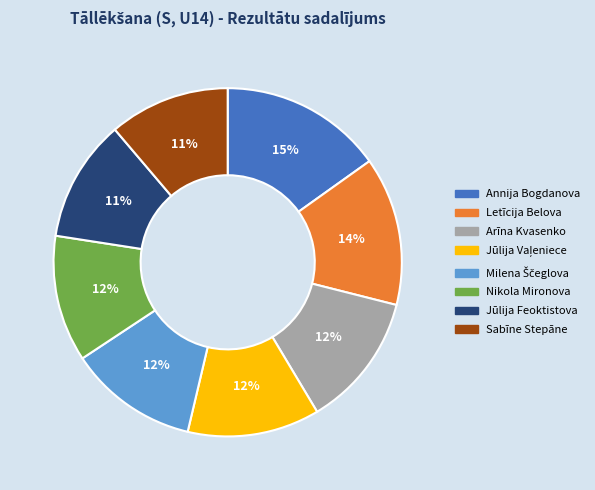

Is the sum of Annija Bogdanova and Arīna Kvasenko greater than half?

No